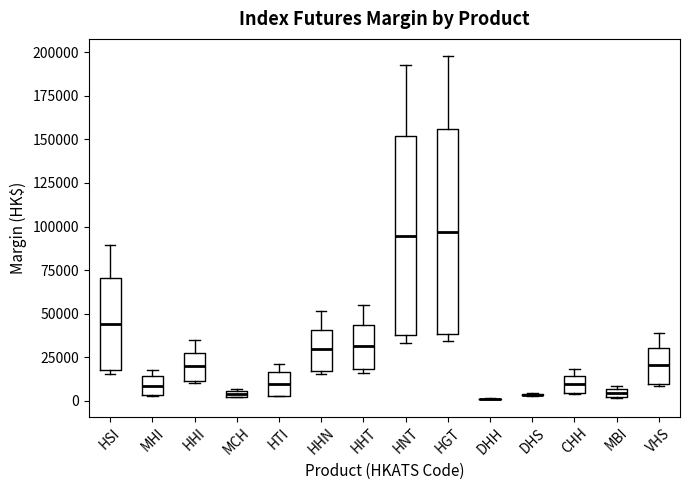

Where is the lower edge of the box for MHI on the y-axis? The values are not printed on the chart, so give them approximately, as read against the axis.

5000